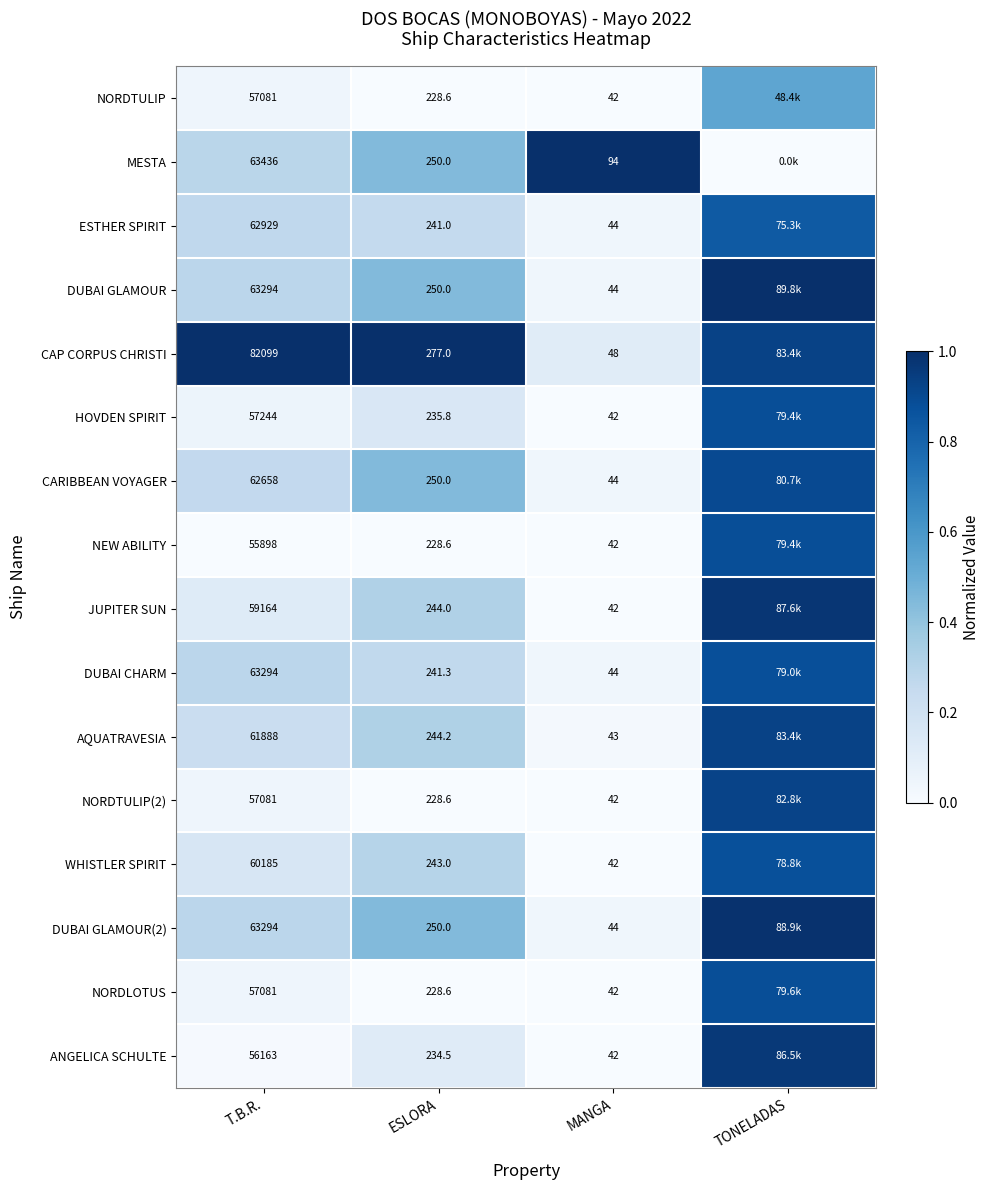

Which series changed the most between T.B.R. and ESLORA?

CAP CORPUS CHRISTI